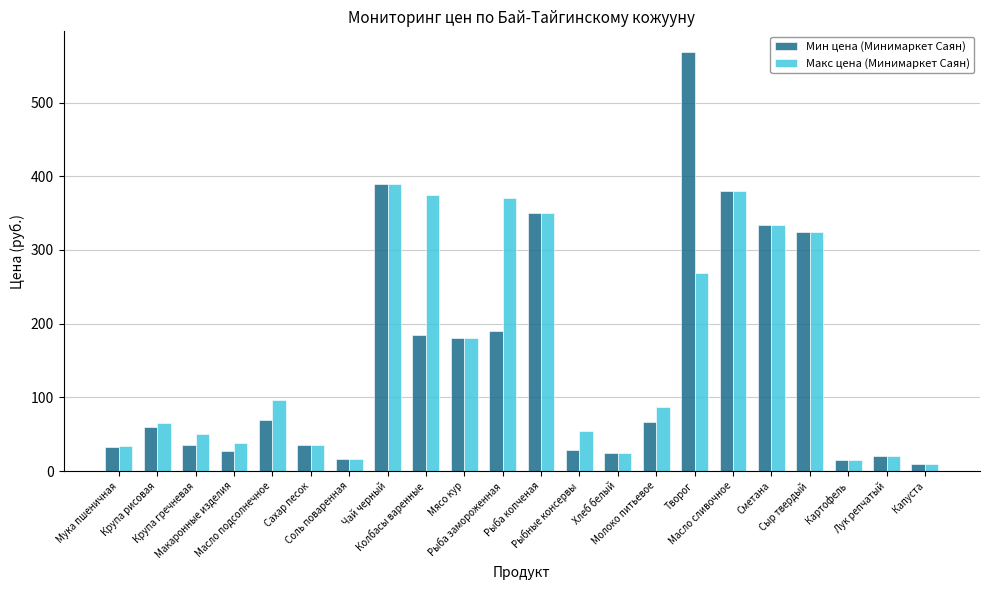

Rank the series by their maximum value, from lowest to highest.

Макс цена (Минимаркет Саян), Мин цена (Минимаркет Саян)